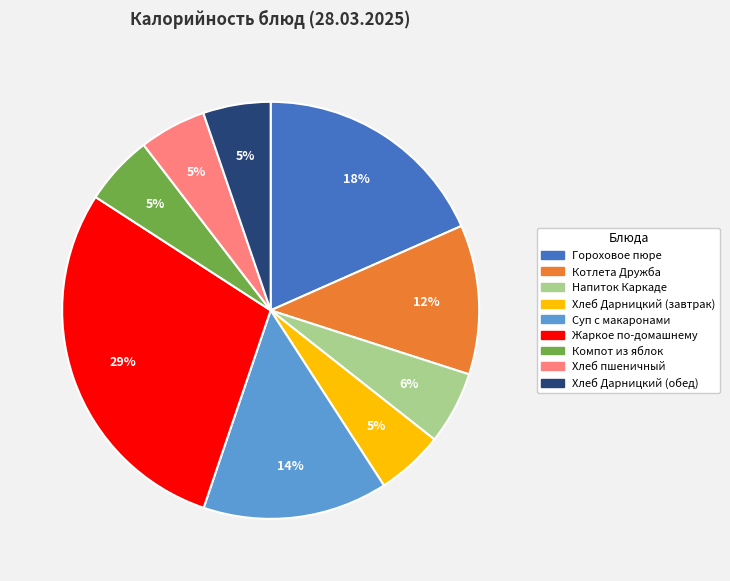

Which category has the biggest portion of the pie?

Жаркое по-домашнему